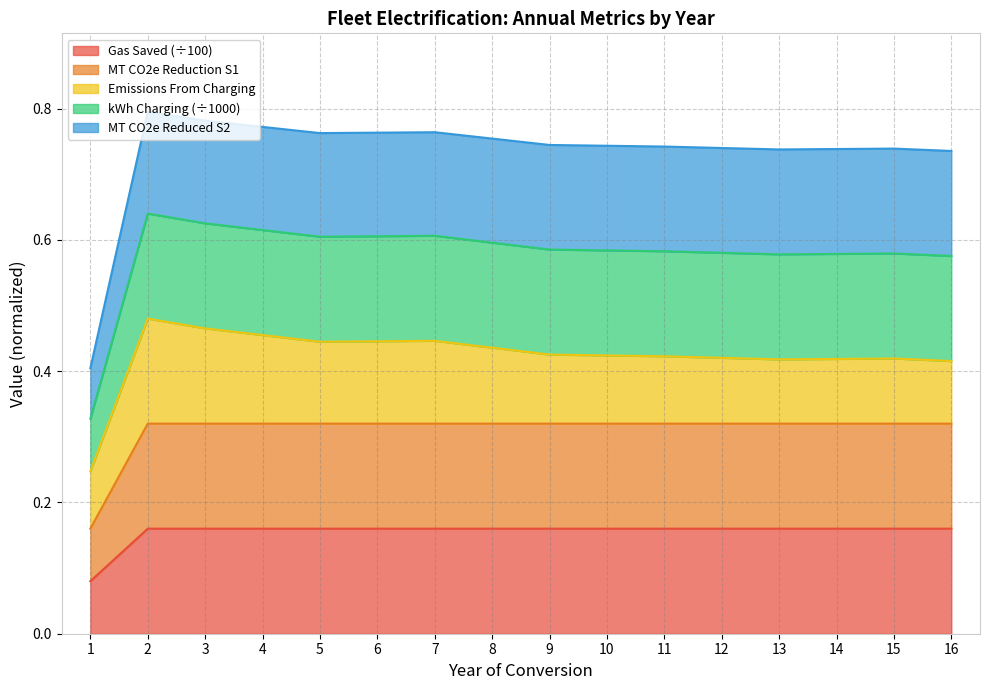

True or false: Gas Saved has a value of 0.2 at 5.

True